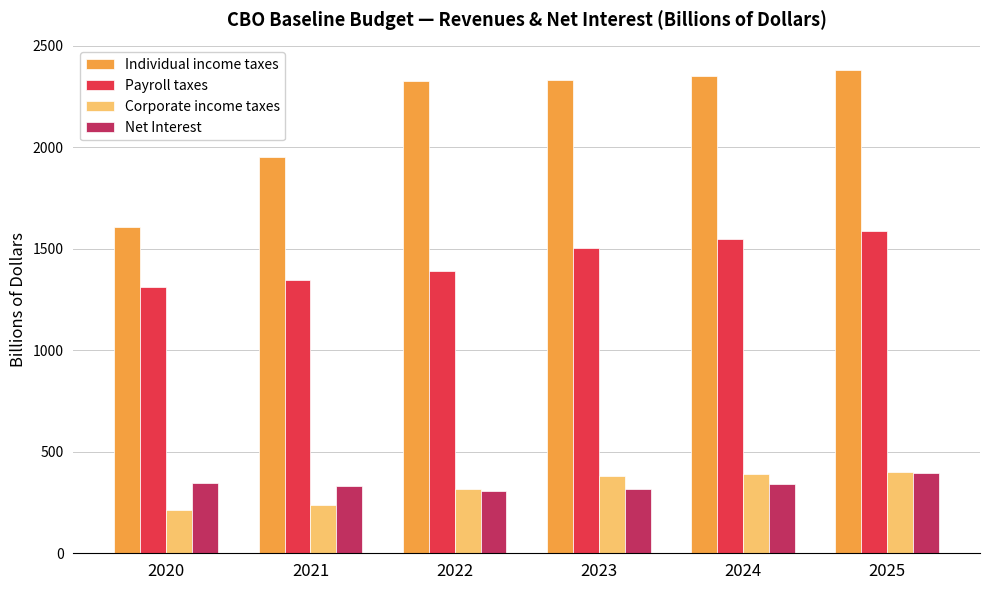

What are all the series names shown in the legend?

Individual income taxes, Payroll taxes, Corporate income taxes, Net Interest